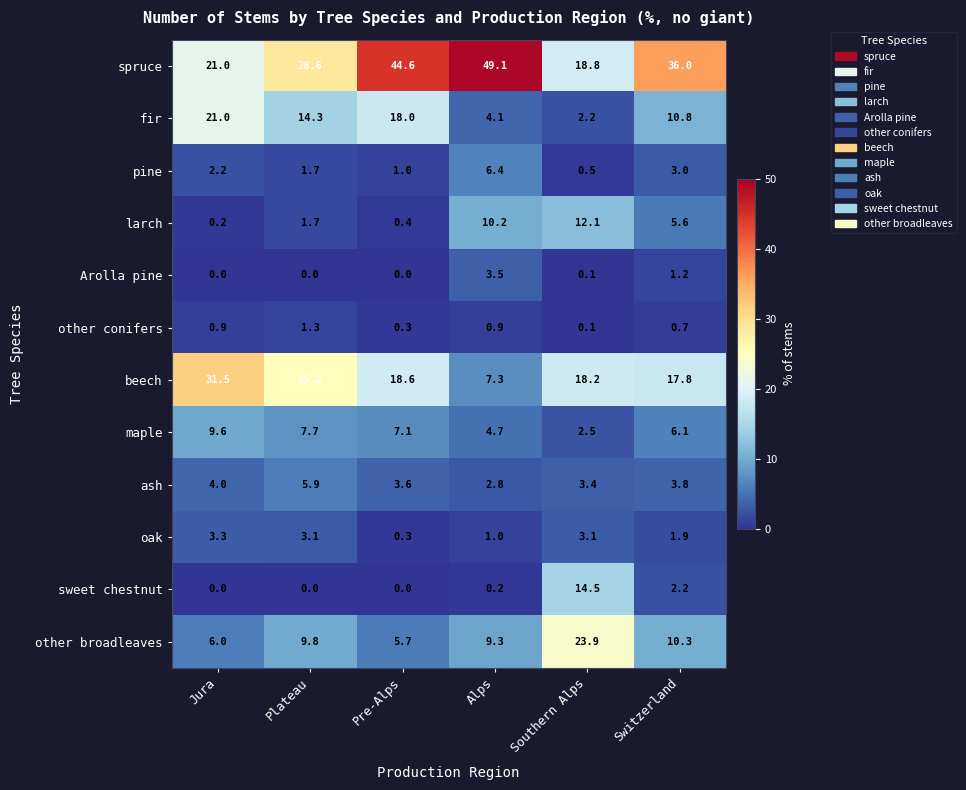

What is the difference between the second highest and minimum values in the spruce series?

25.8